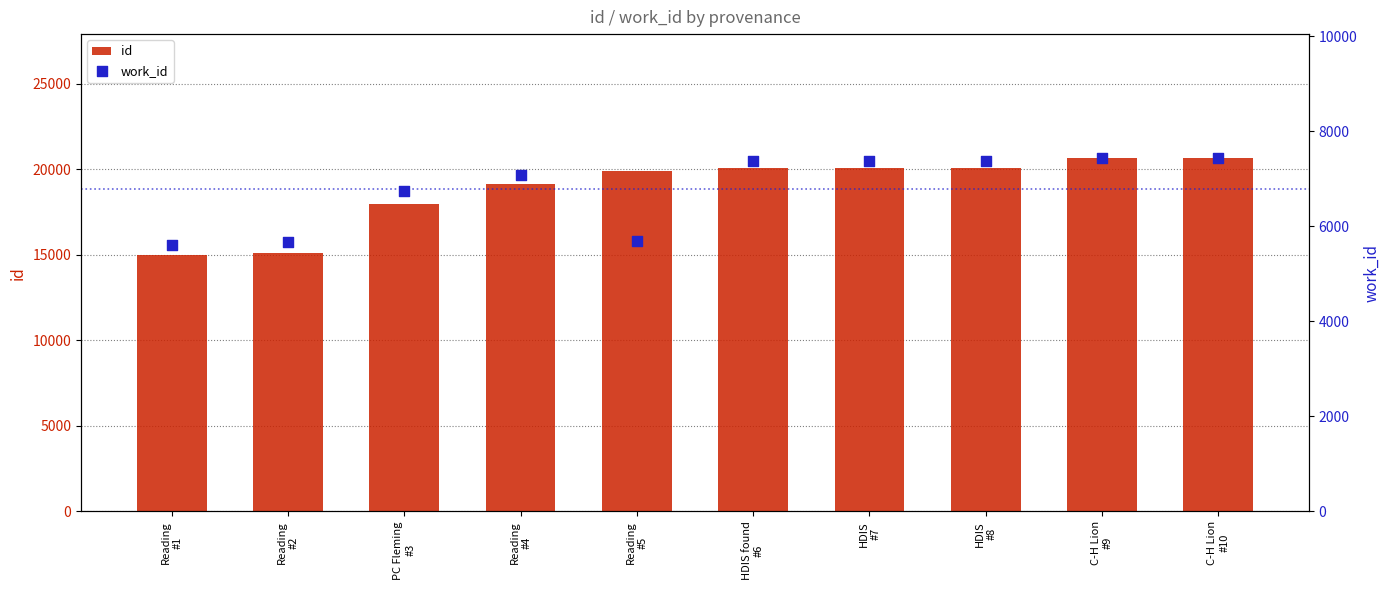

At which category is the sum across all series the highest?

C-H Lion
#10